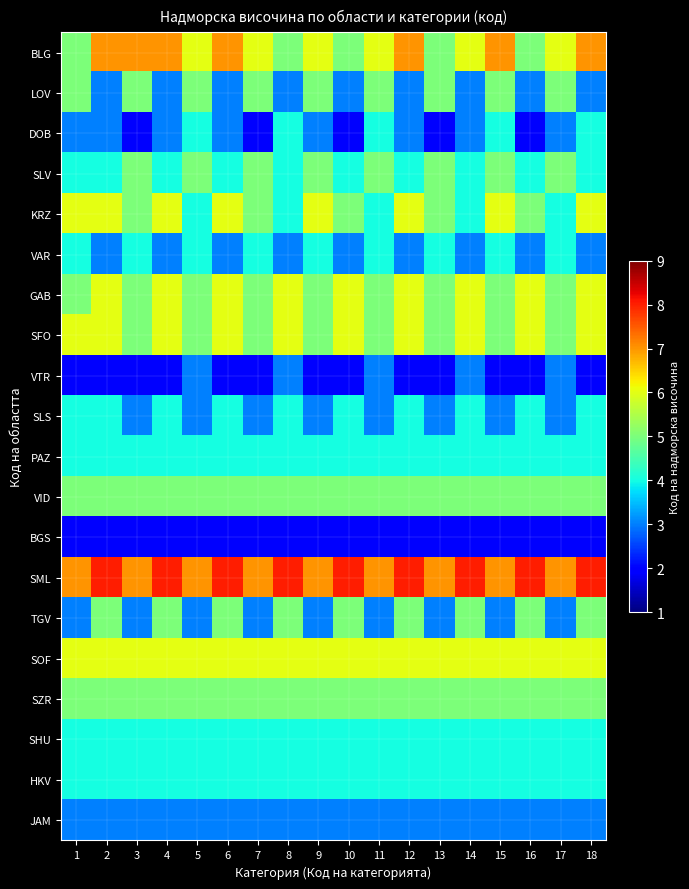

What is the total value across all series at 6?

90